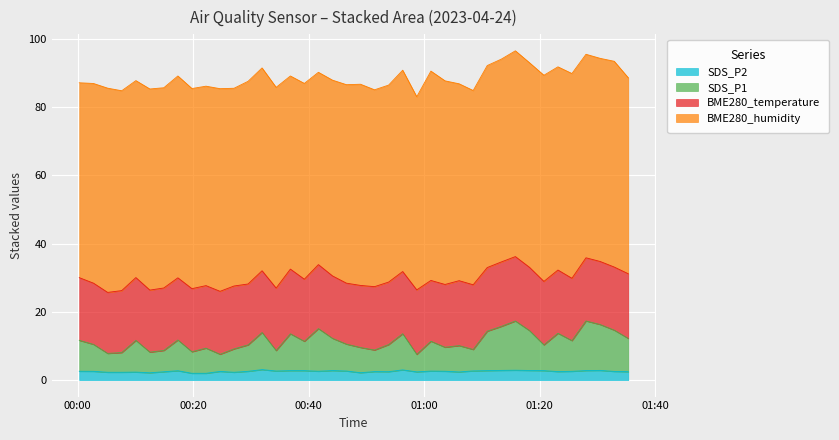

Does the chart display data point markers on the line(s)?

No